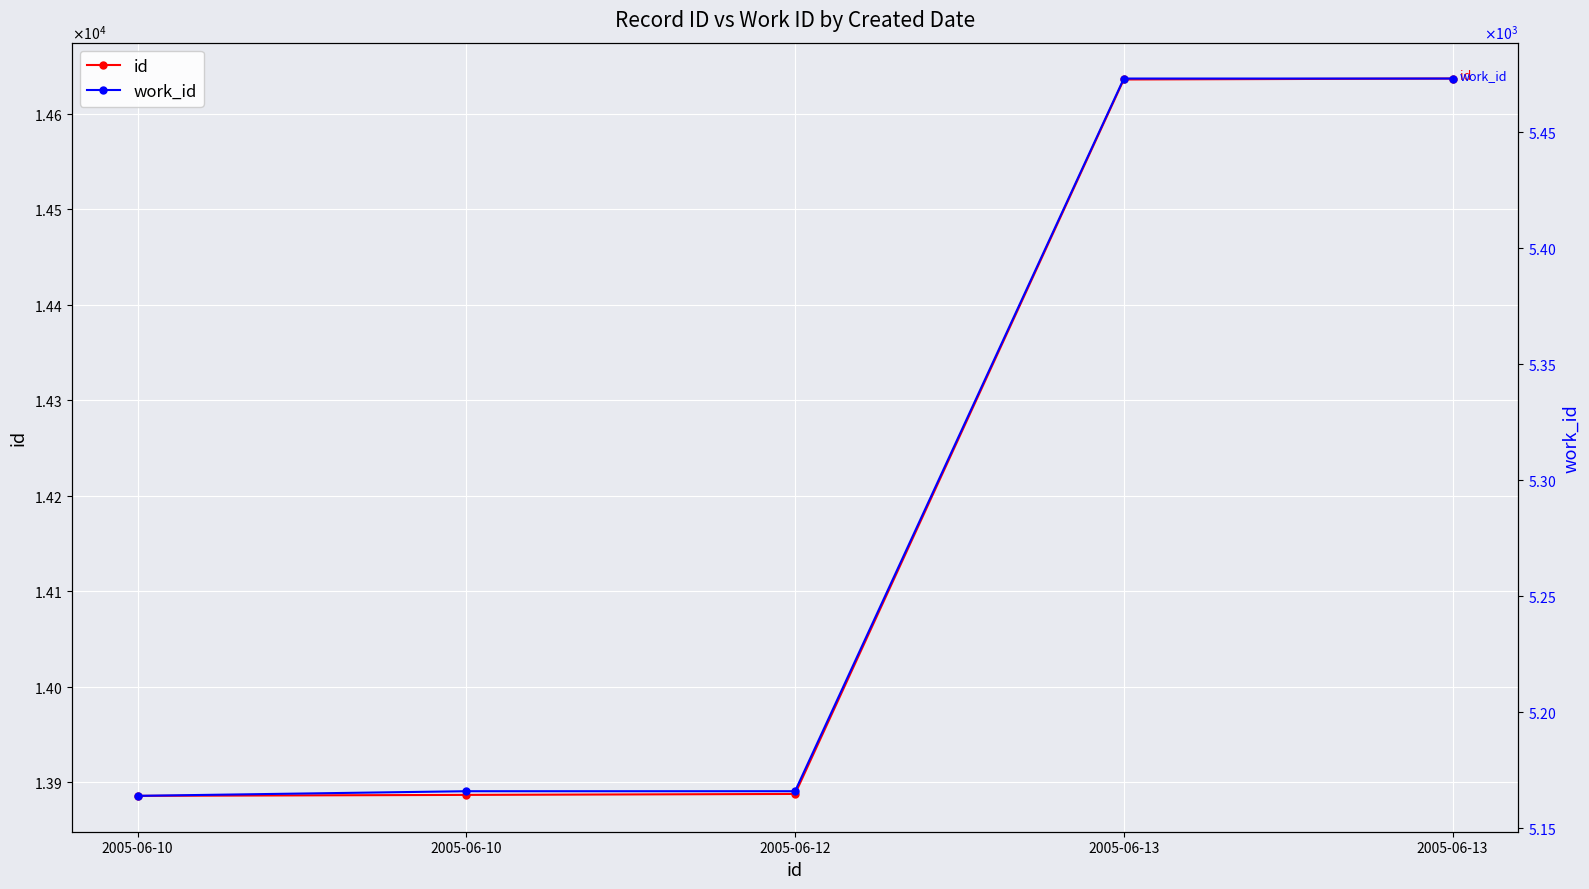

True or false: work_id and id intersect in this chart.

False